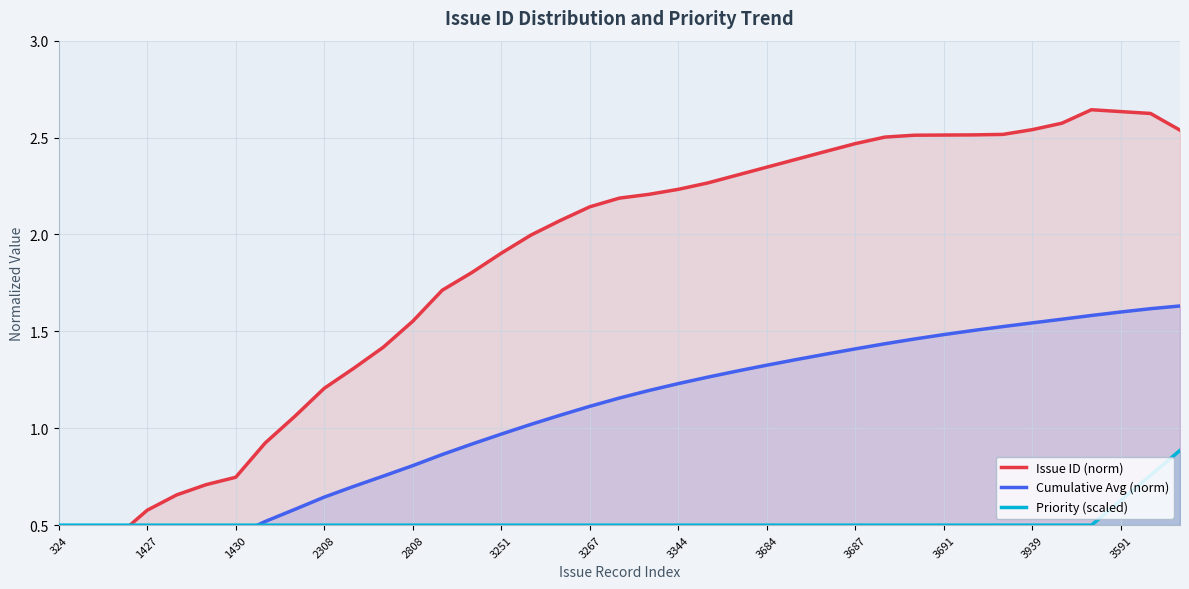

What is the value of the Priority (scaled) point at the 38th from the left?

0.8